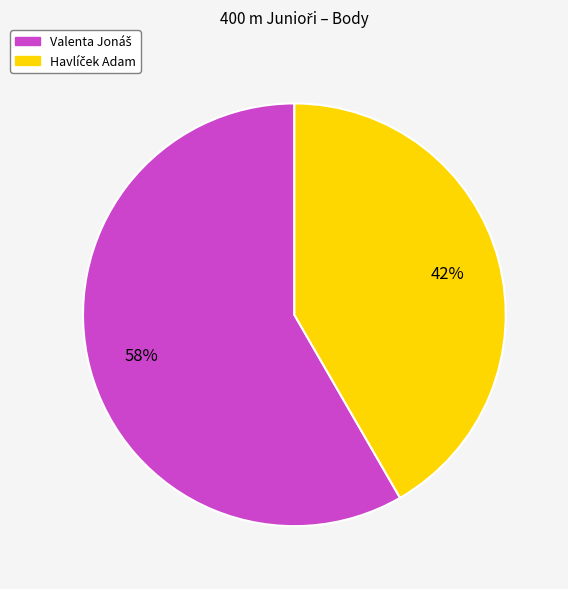

Is there a majority slice in this chart?

Yes